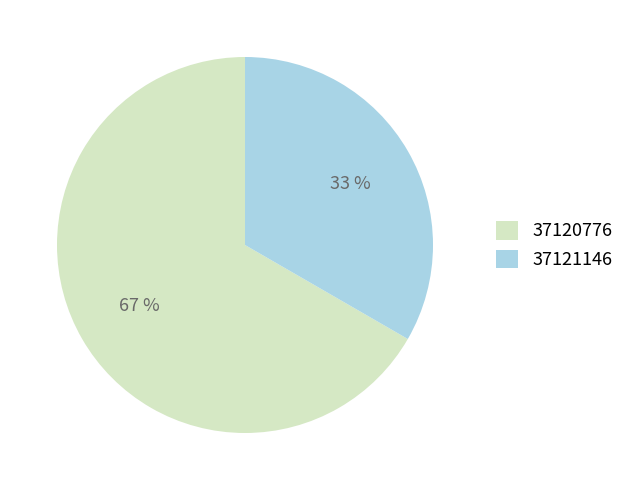

To the nearest percent, what portion does 37120776 represent?

67%